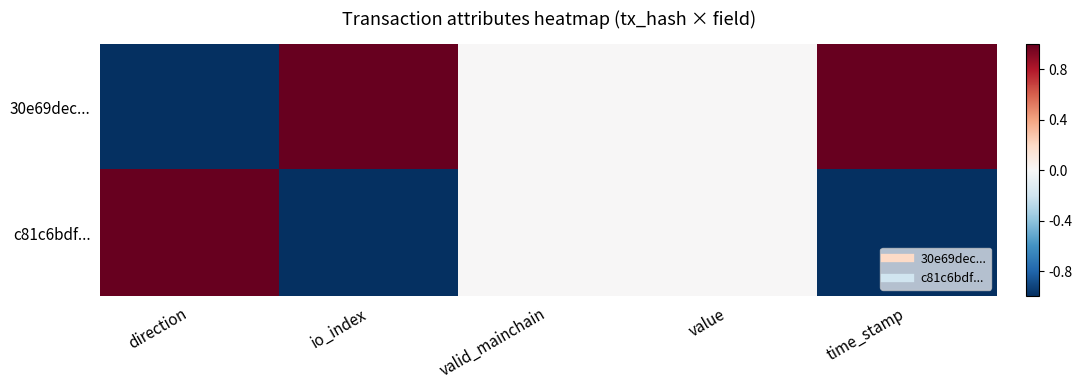

Reading left to right, what are all the values shown in this chart?

30e69dec...: direction=-1	io_index=1	valid_mainchain=0	value=0	time_stamp=1
c81c6bdf...: direction=1	io_index=-1	valid_mainchain=0	value=0	time_stamp=-1